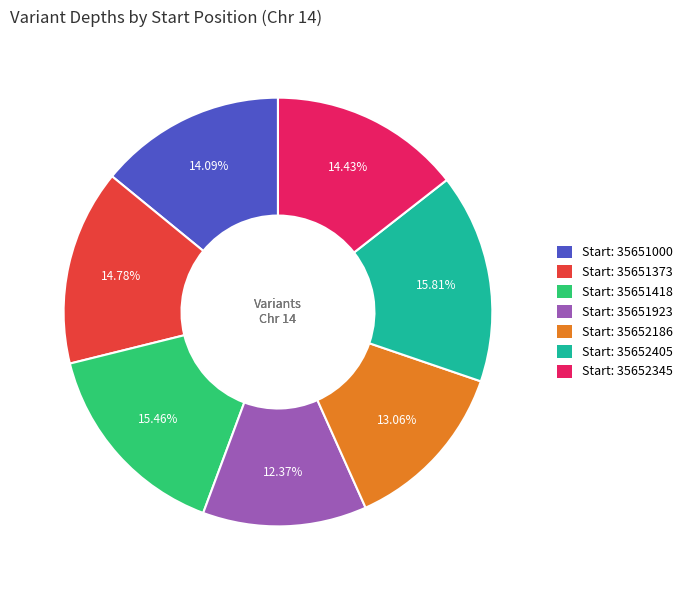

Does any single category account for the majority?

No